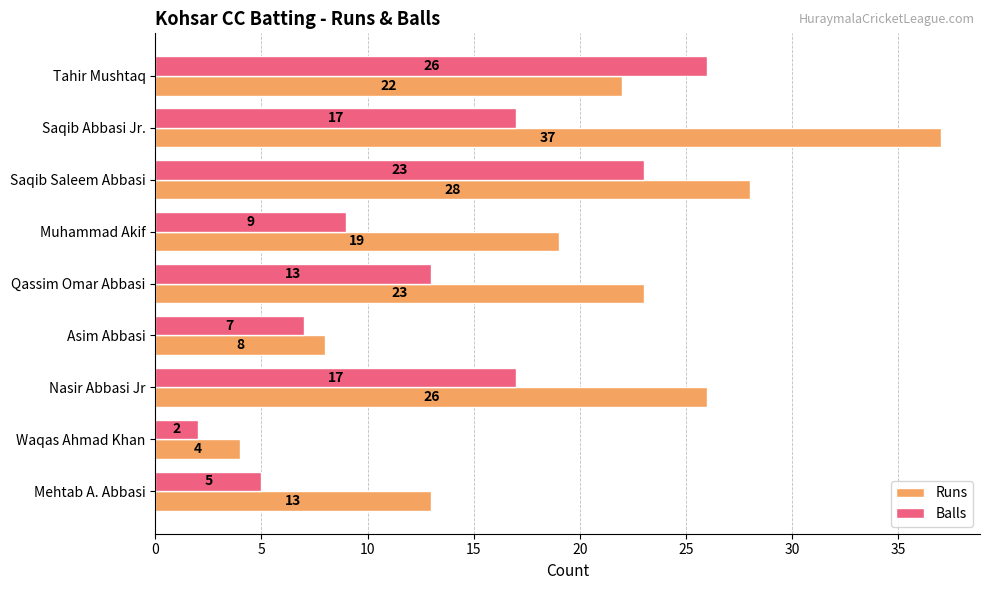

What are all the series names shown in the legend?

Runs, Balls